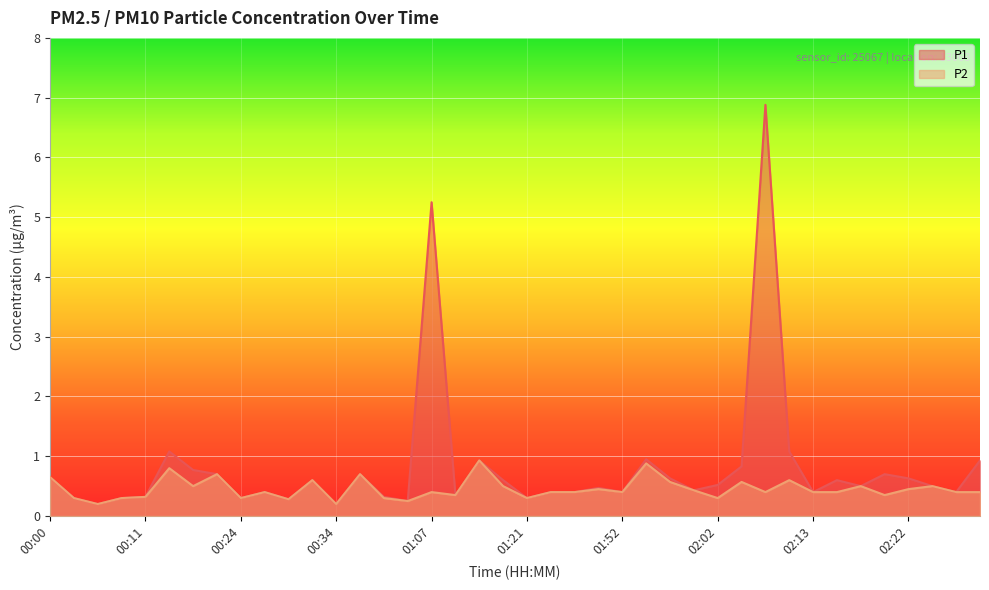

List the labels in order of P1 value, smallest first.

00:06, 00:34, 00:54, 00:29, 00:03, 00:09, 00:24, 01:21, 00:11, 00:39, 01:13, 00:26, 01:36, 01:39, 01:52, 02:13, 02:27, 02:00, 01:41, 02:17, 02:25, 02:02, 00:31, 01:18, 02:15, 01:58, 02:22, 00:00, 00:21, 00:36, 02:20, 00:18, 02:05, 01:15, 02:30, 01:55, 00:16, 02:10, 01:07, 02:07